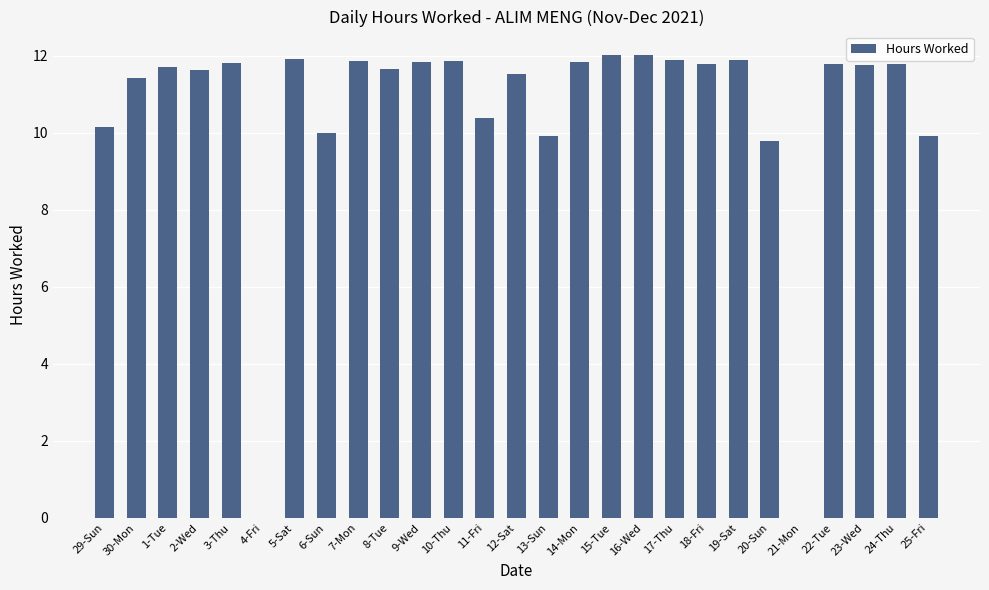

Approximately how many times larger is the value at 14-Mon compared to 19-Sat?

1.0